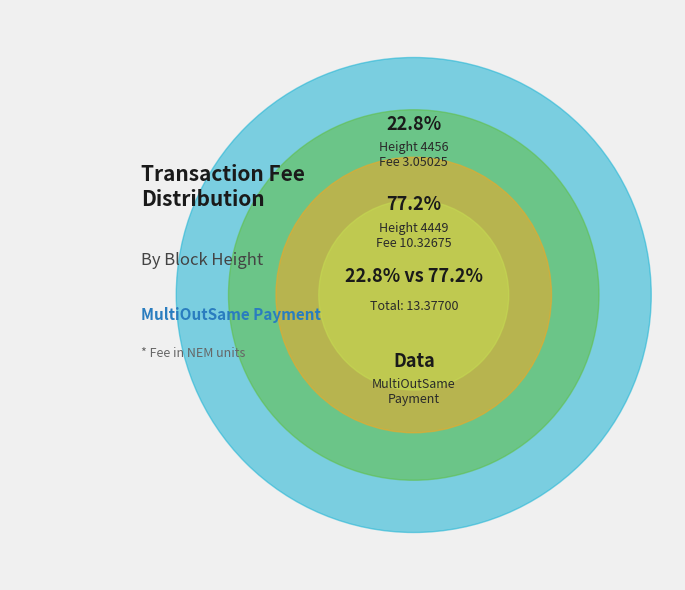

Approximately how many times larger is the value at 4456 compared to 4449?

0.3